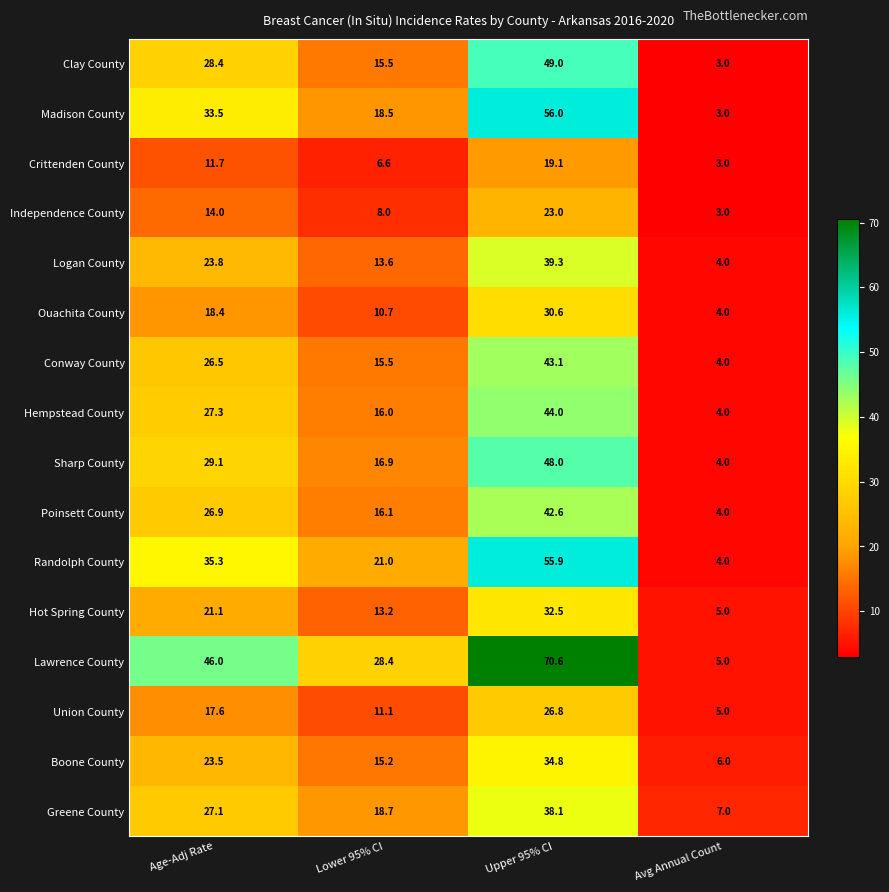

Between Lower 95% CI and Upper 95% CI, which series saw the biggest shift?

Lawrence County